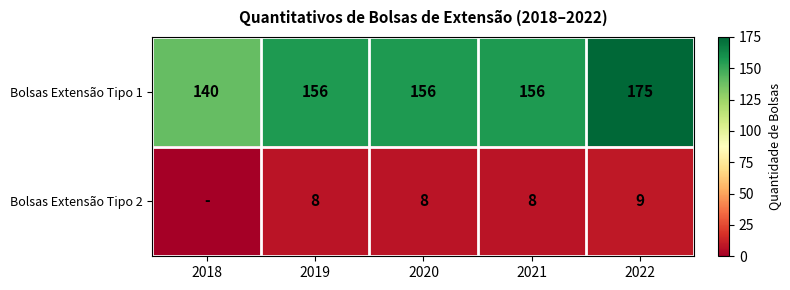

Is it true that Bolsas Extensão Tipo 1 equals 55 at 2022?

False